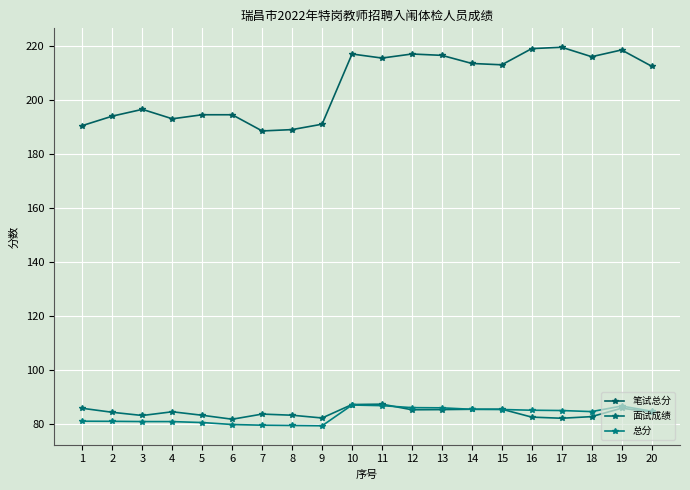

What is the sum of all 面试成绩 values?

1684.8